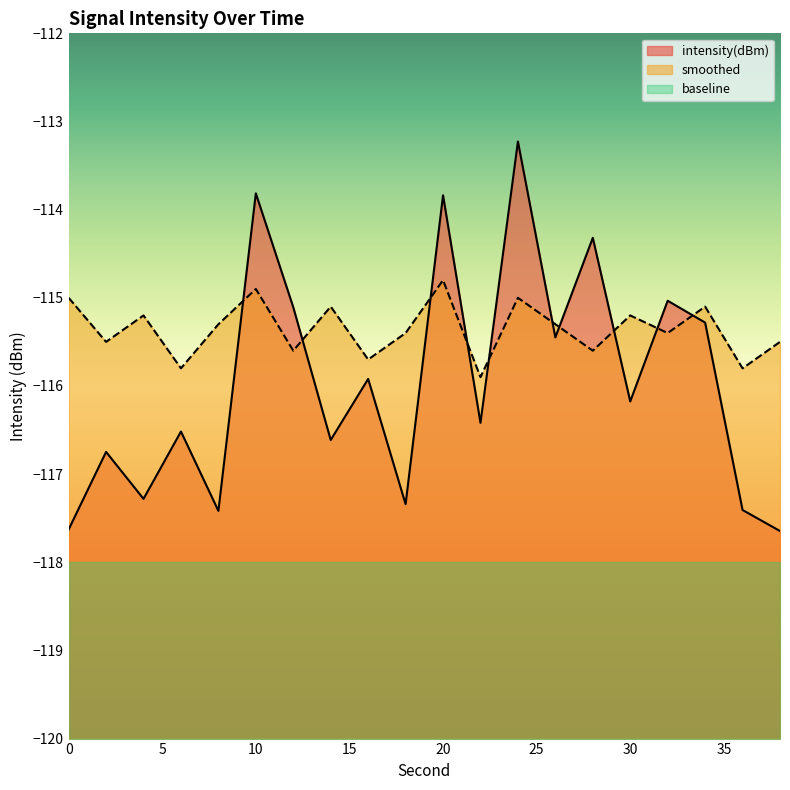

Reading left to right, extract all data points from this chart.

intensity(dBm): 0=-117.6	2=-116.7	4=-117.3	6=-116.5	8=-117.4	10=-113.8	12=-115.1	14=-116.6	16=-115.9	18=-117.3	20=-113.8	22=-116.4	24=-113.2	26=-115.4	28=-114.3	30=-116.2	32=-115.0	34=-115.3	36=-117.4	38=-117.6
smoothed: 0=-115.0	2=-115.5	4=-115.2	6=-115.8	8=-115.3	10=-114.9	12=-115.6	14=-115.1	16=-115.7	18=-115.4	20=-114.8	22=-115.9	24=-115.0	26=-115.3	28=-115.6	30=-115.2	32=-115.4	34=-115.1	36=-115.8	38=-115.5